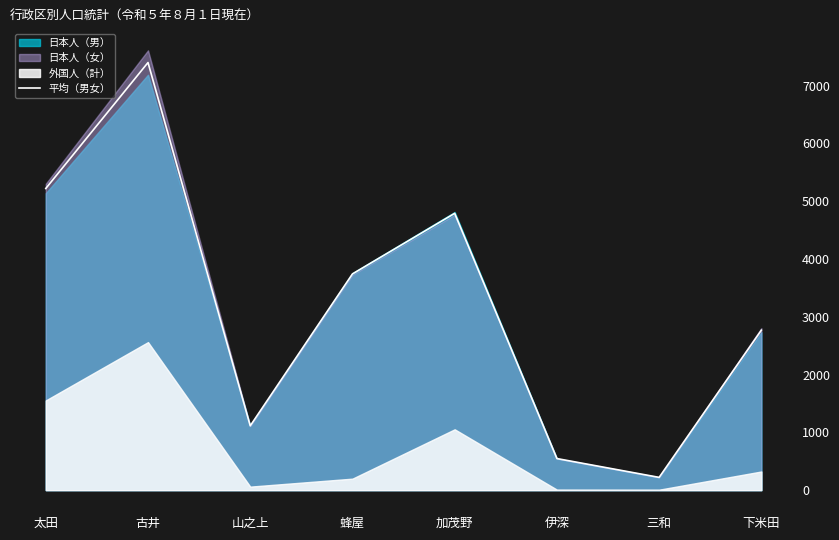

The chart shows a value of 1113.5 at 山之上. True or false?

True